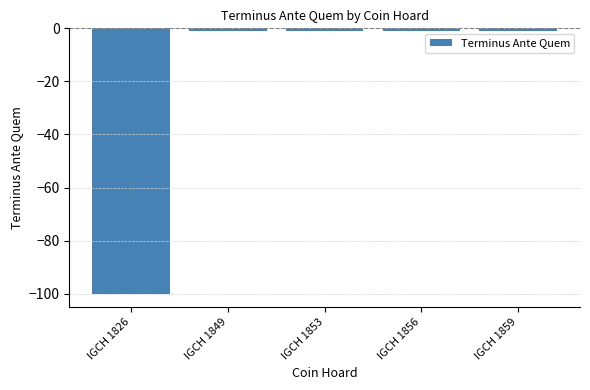

What is the difference between the maximum and minimum values?

99